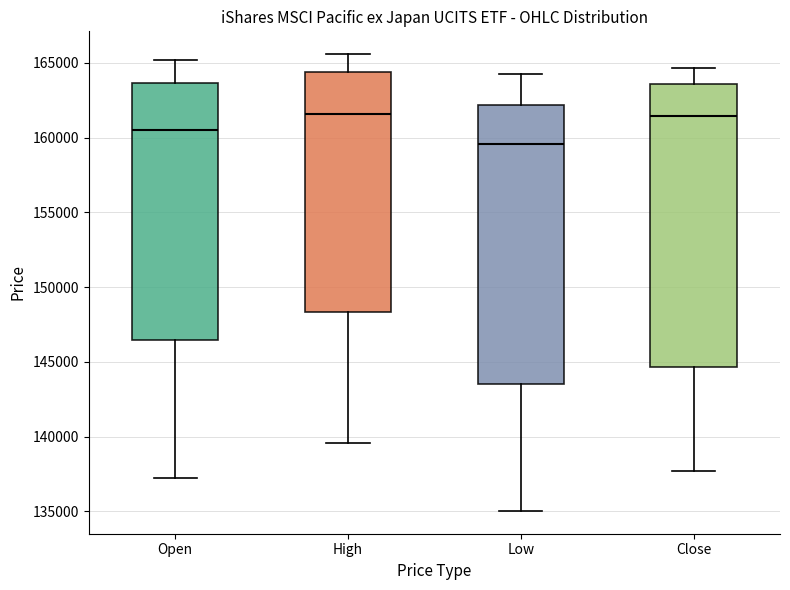

Reading left to right, transcribe this box plot: for each box, give where its median line is, the range the box spans, and where its two whiskers end, as read against the y-axis. The values are not printed on the chart, so give them approximately, as read against the axis.

Open: median 160500, box 146500 to 163500, whiskers 137000 to 165000
High: median 161500, box 148500 to 164500, whiskers 139500 to 165500
Low: median 159500, box 143500 to 162000, whiskers 135000 to 164000
Close: median 161500, box 144500 to 163500, whiskers 137500 to 164500